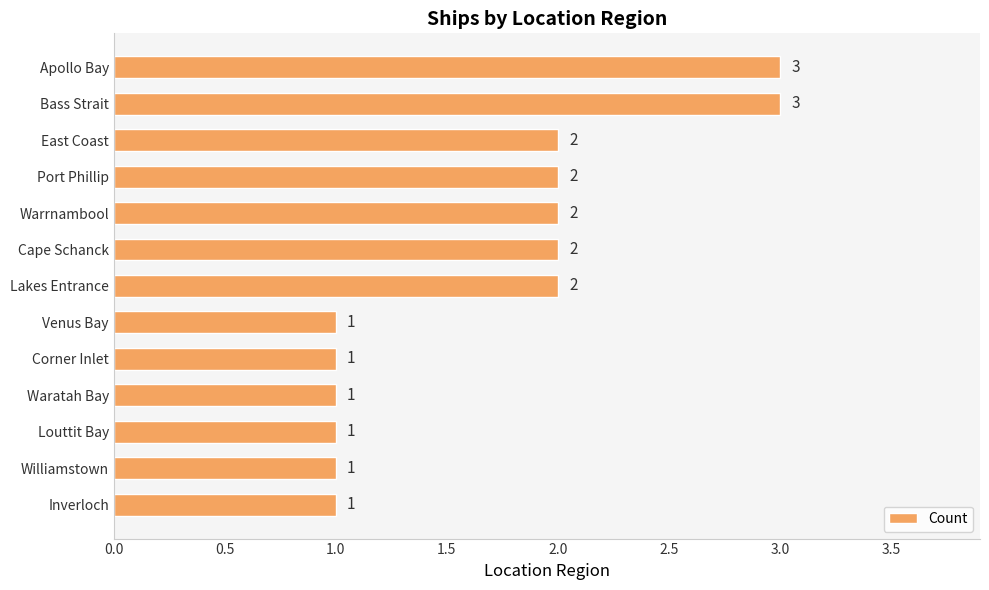

What is the maximum value shown in the chart?

3